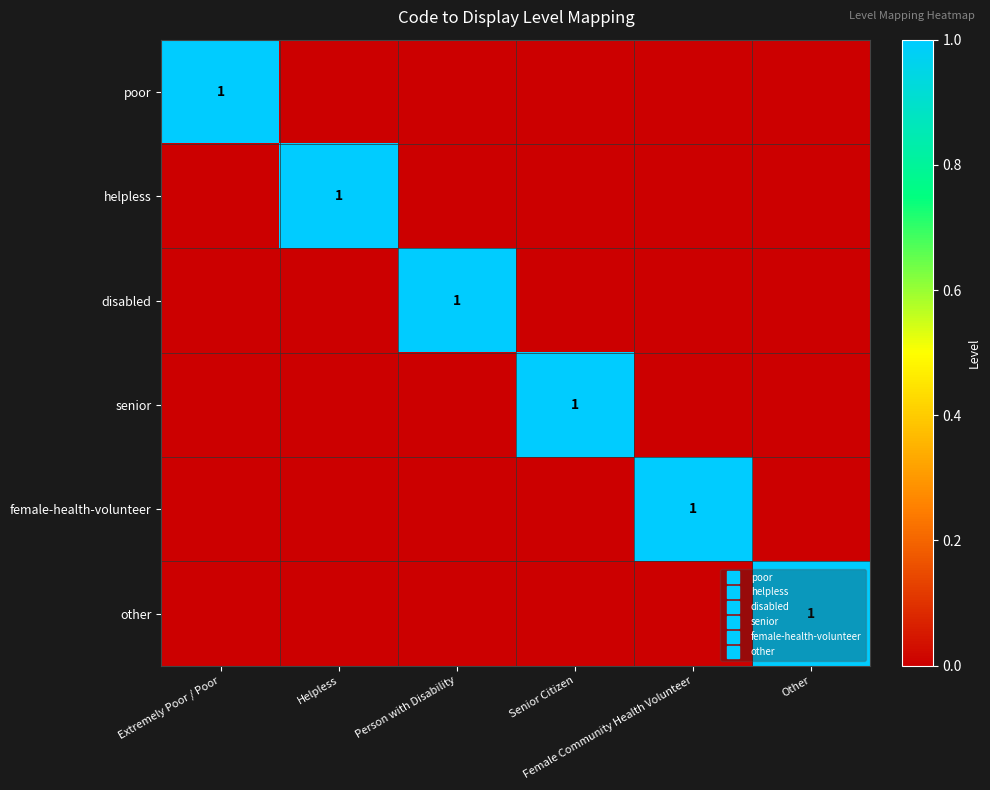

Which label corresponds to the smallest value in the chart?

Helpless